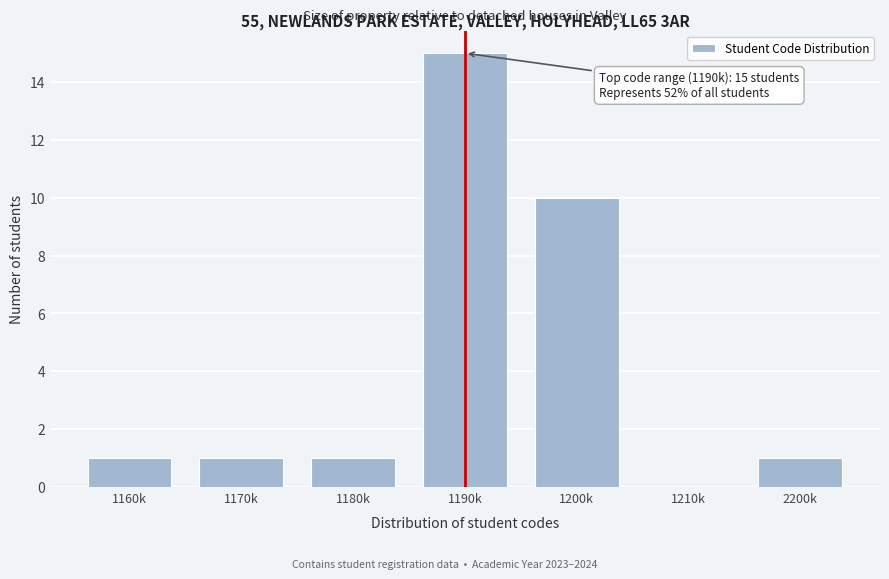

Reading left to right, transcribe all the data shown in this chart.

1160k=1	1170k=1	1180k=1	1190k=15	1200k=10	1210k=0	2200k=1